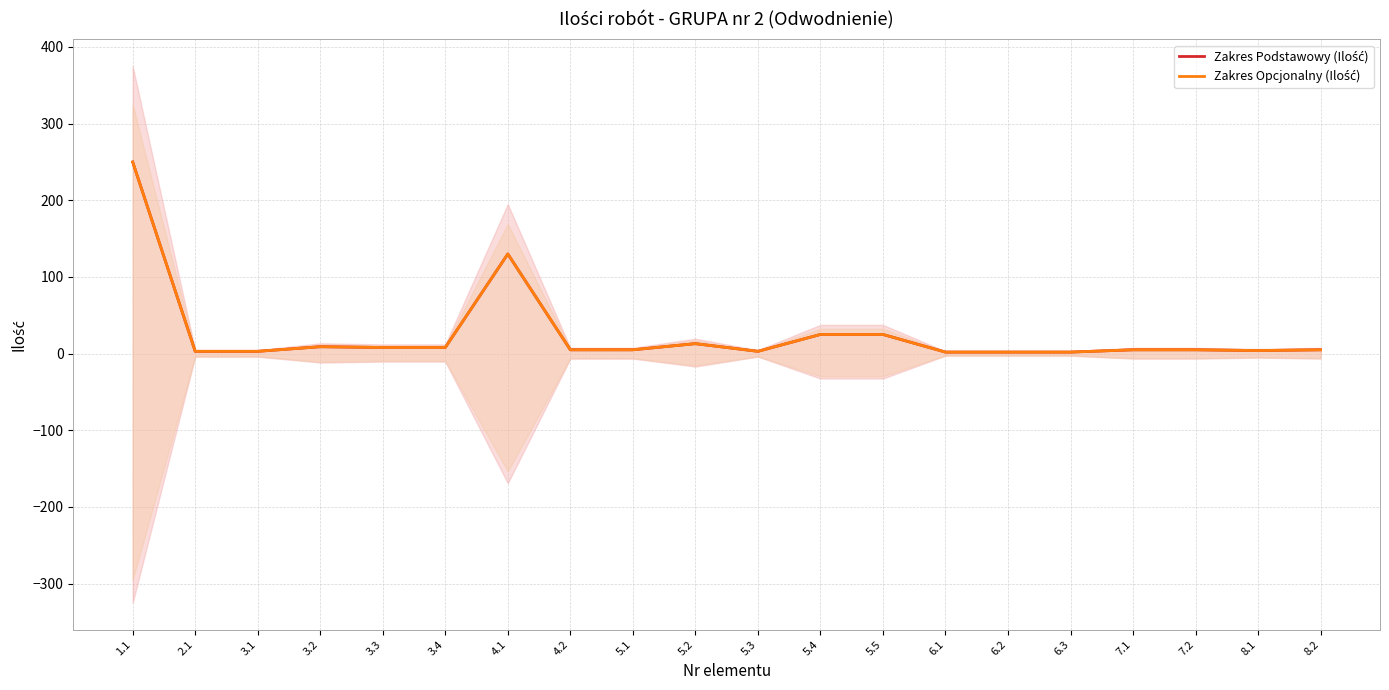

True or false: Zakres Opcjonalny (Ilość) and Zakres Podstawowy (Ilość) intersect in this chart.

False